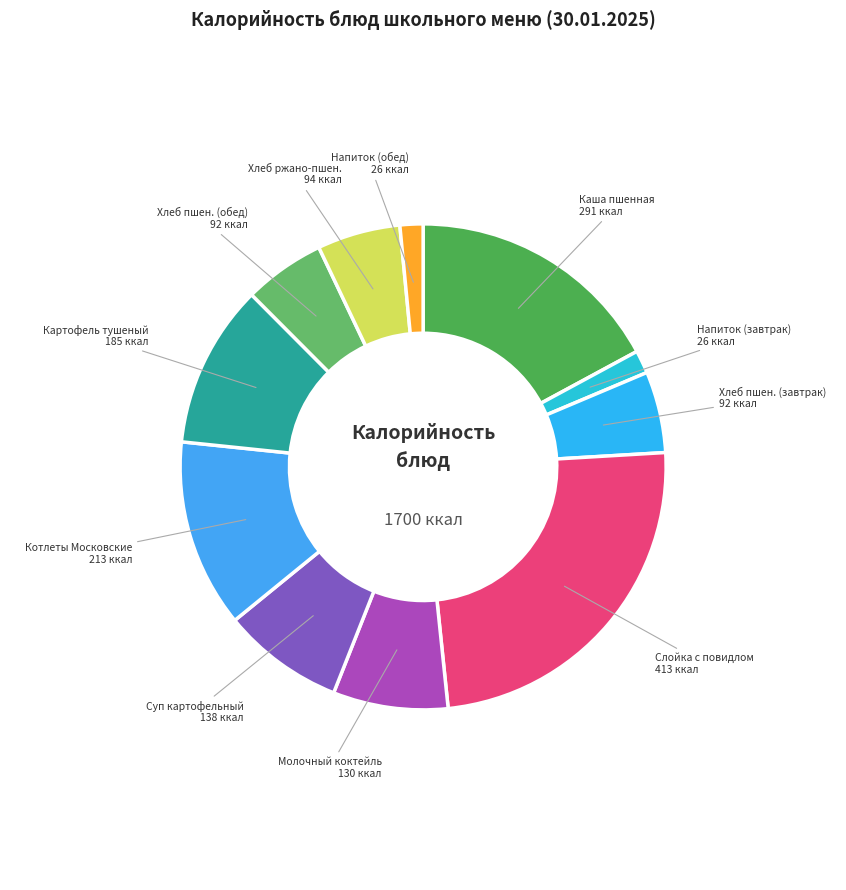

How many slices are in this pie chart?

11